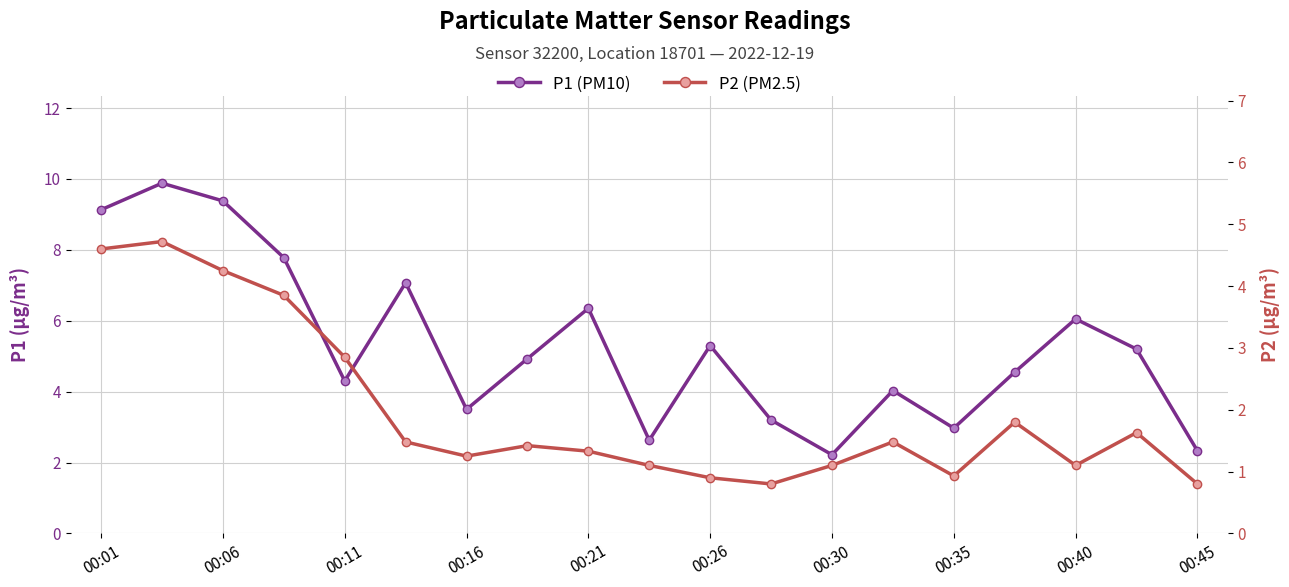

Is this an area chart (filled region under the line)?

No